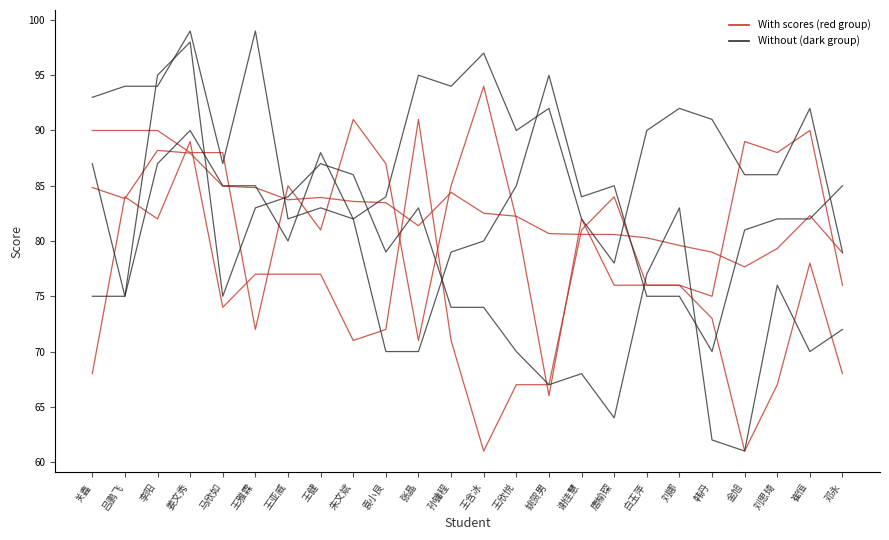

Is this an area chart (filled region under the line)?

No